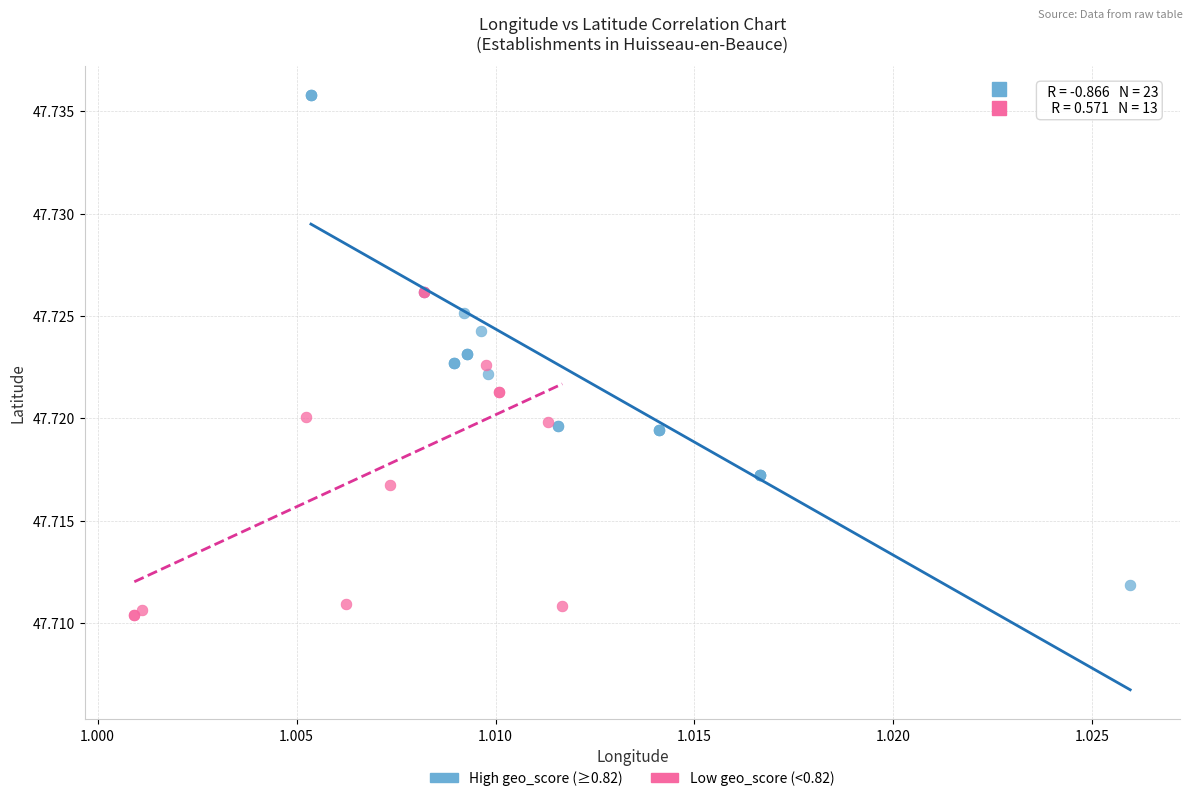

Which series reaches the minimum Y coordinate?

Low geo_score (<0.82)